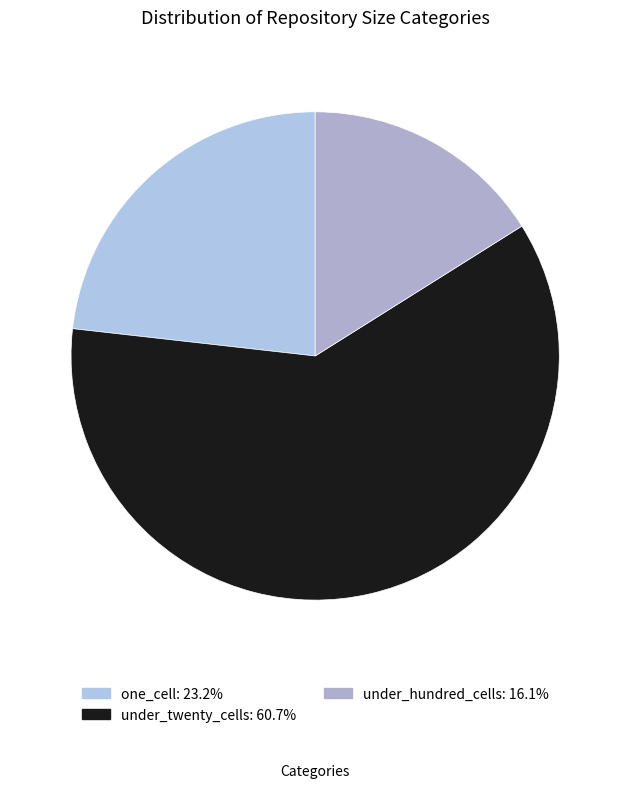

Does any single category account for the majority?

Yes